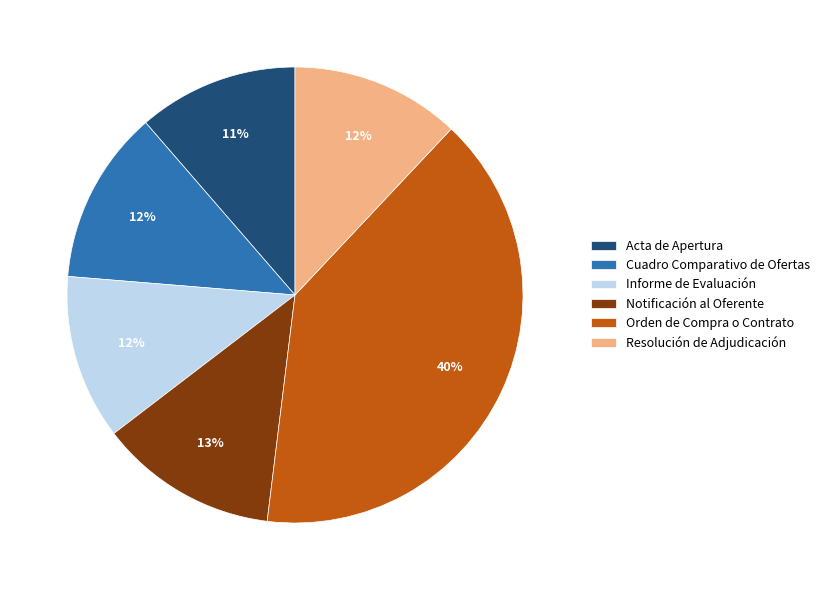

Count the number of slices in the pie.

6